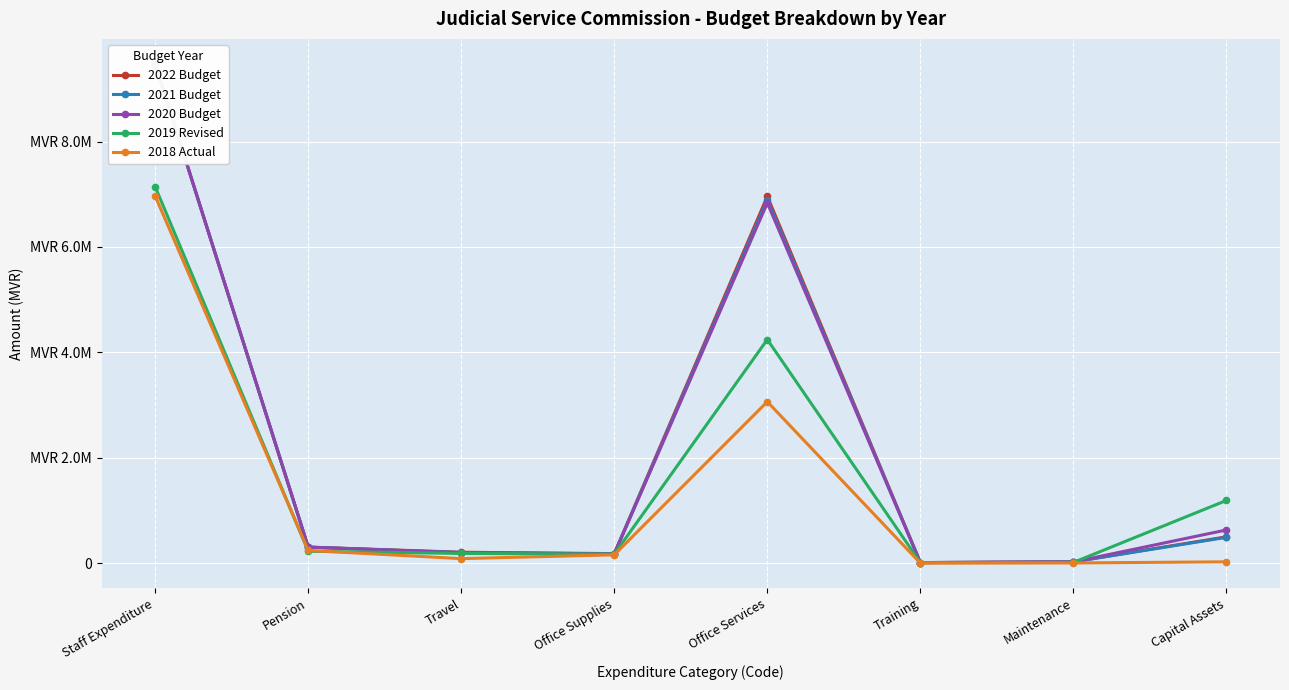

Read the 2019 Revised value at Travel.

183300